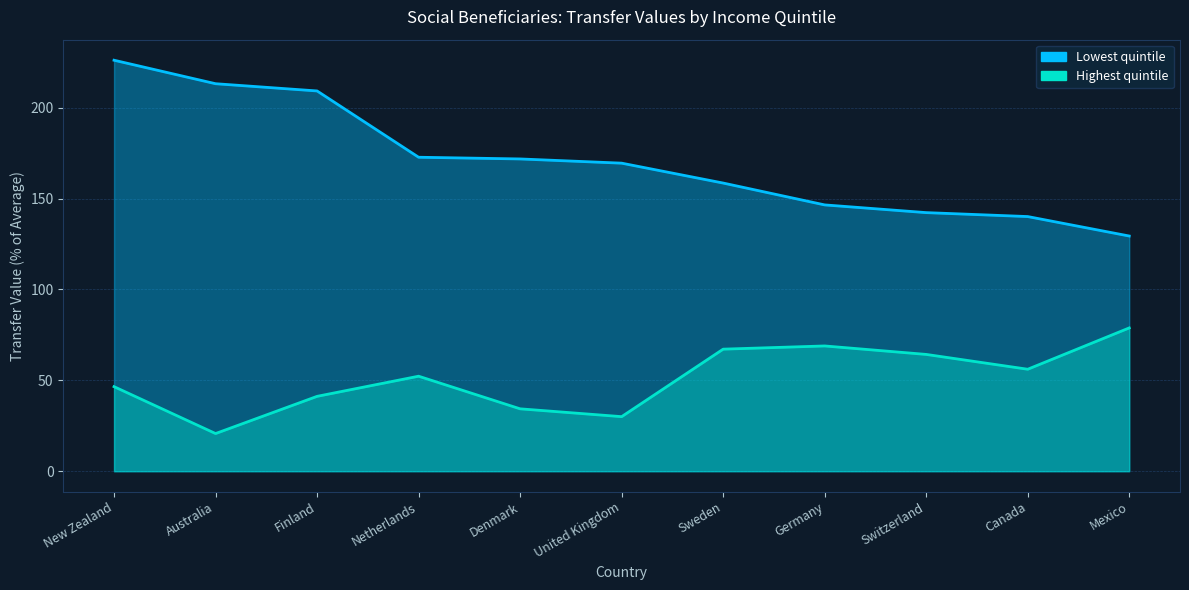

True or false: Lowest quintile and Highest quintile intersect in this chart.

False